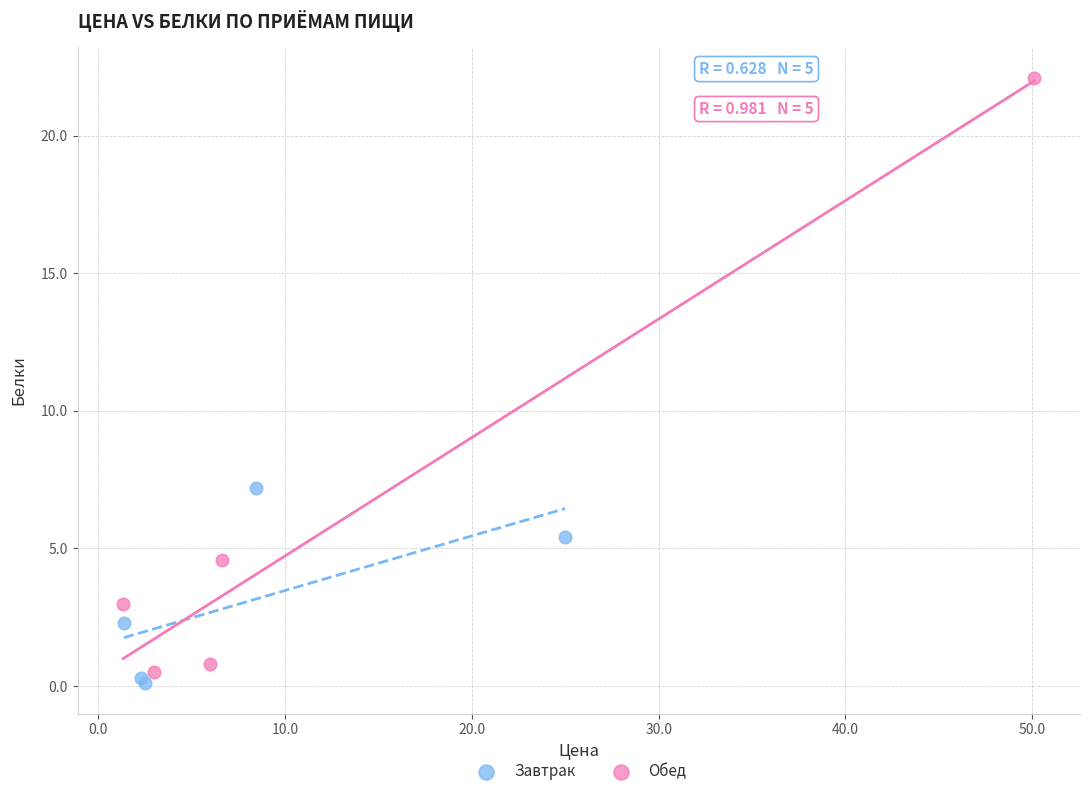

Which series contains the highest Y value?

Обед